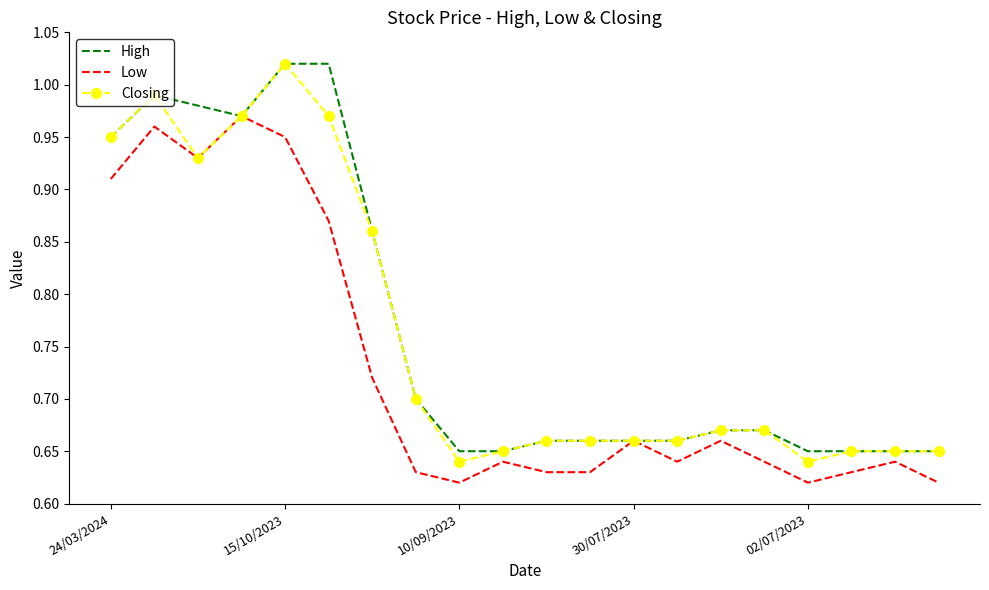

Count the number of data series in this chart.

3